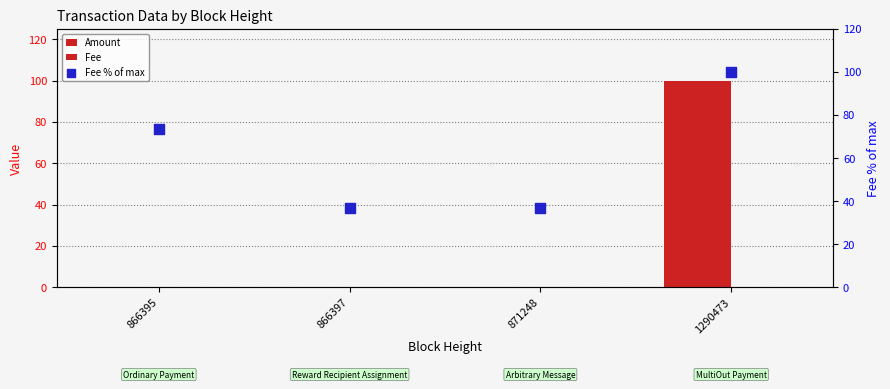

What are all the series names shown in the legend?

Amount, Fee, Fee % of max